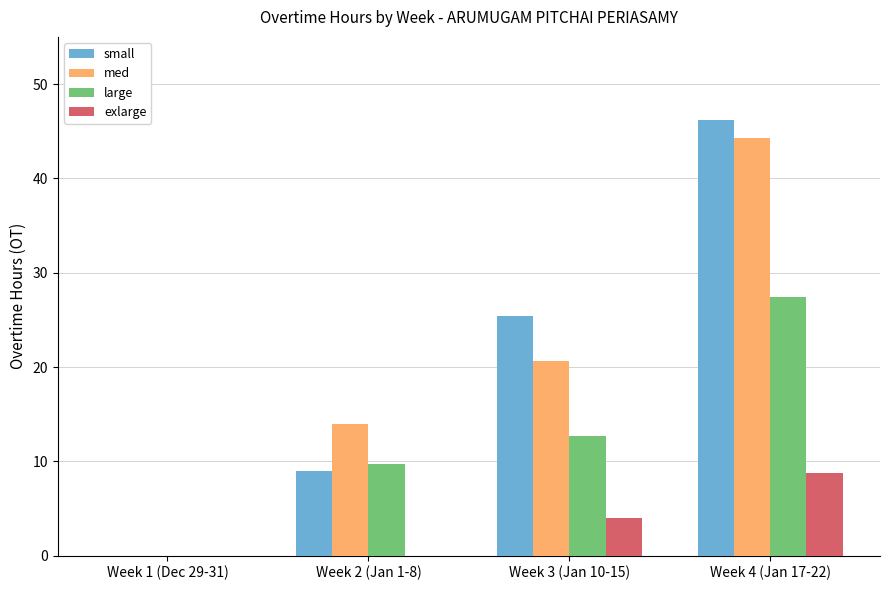

How many groups of bars are there?

4